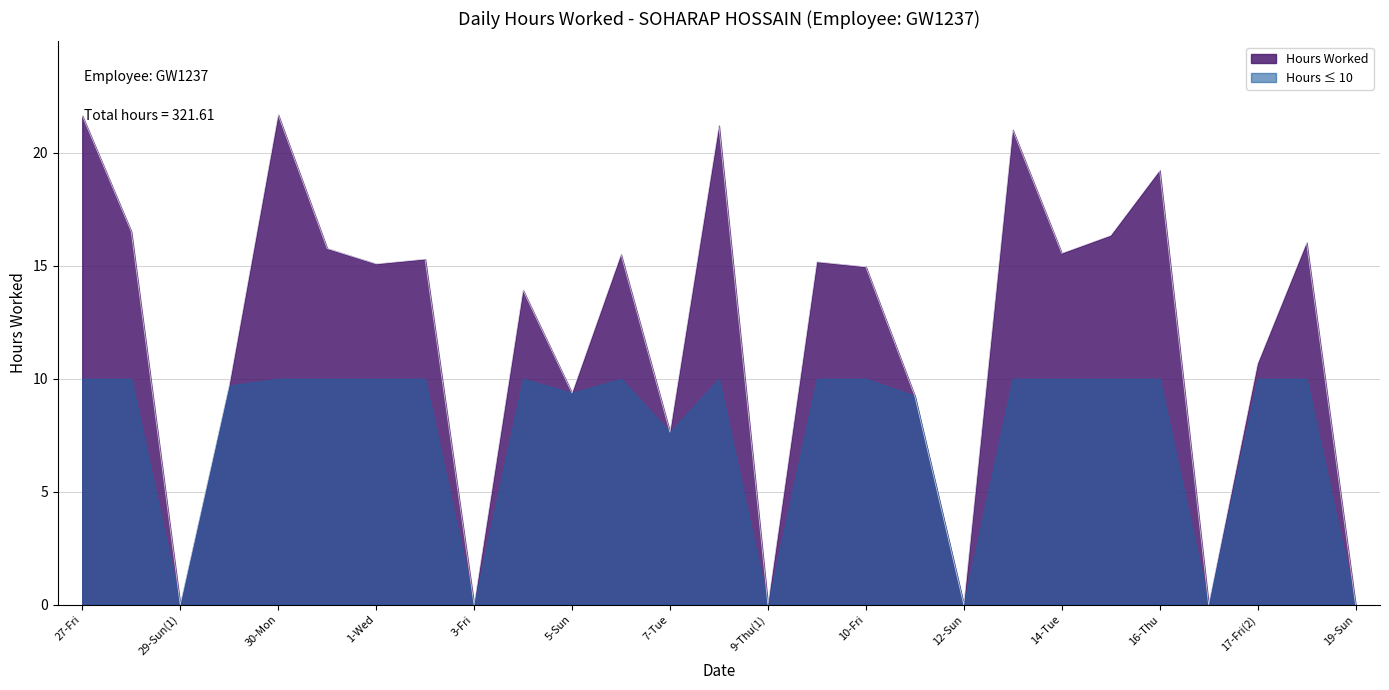

How many points are lower than both their immediate neighbors (excluding endpoints)?

9